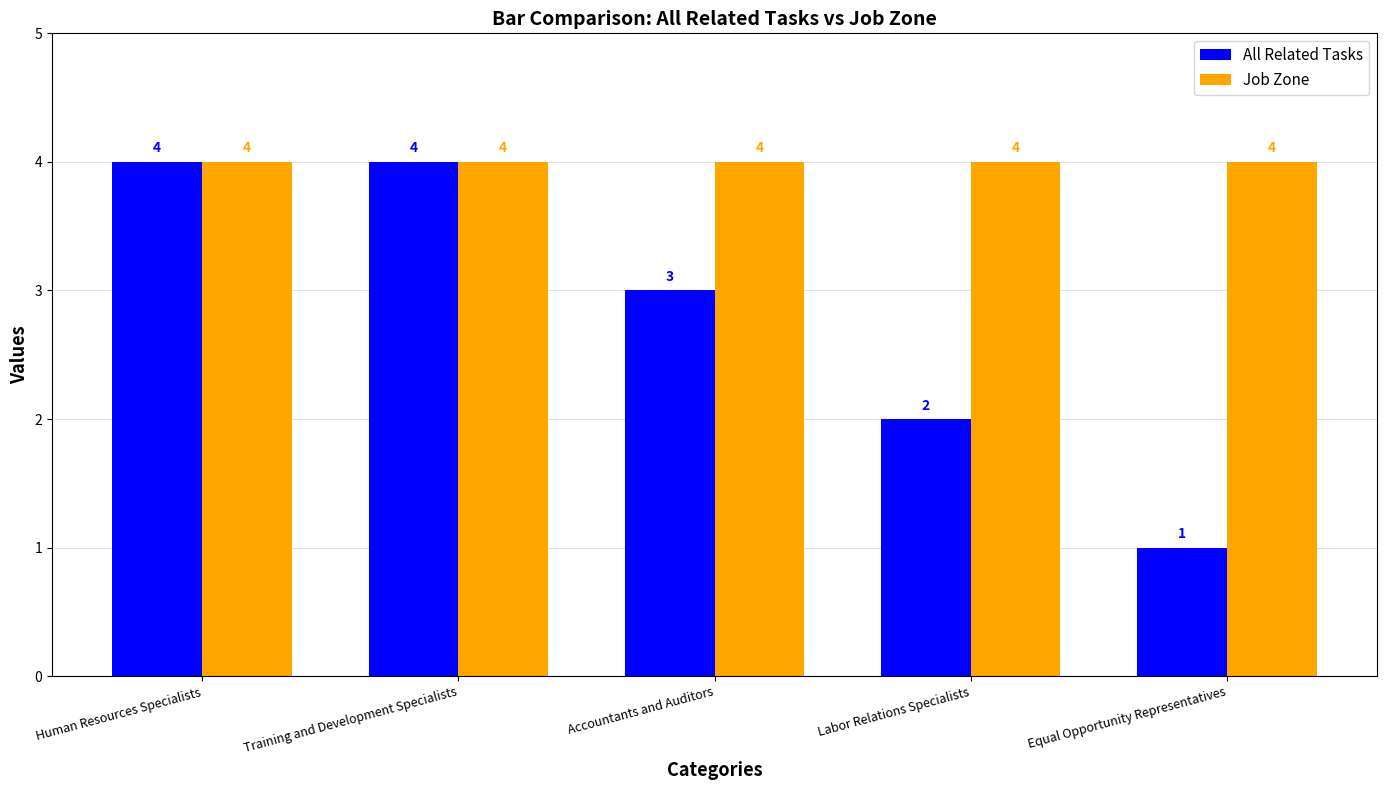

Which series has the largest total across all categories?

Job Zone